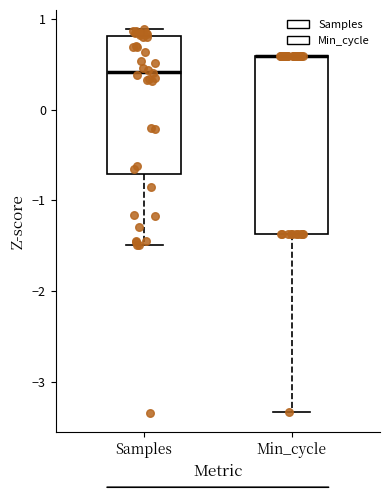

Comparing the boxes themselves (not the whiskers), which one is the tallest?

Min_cycle